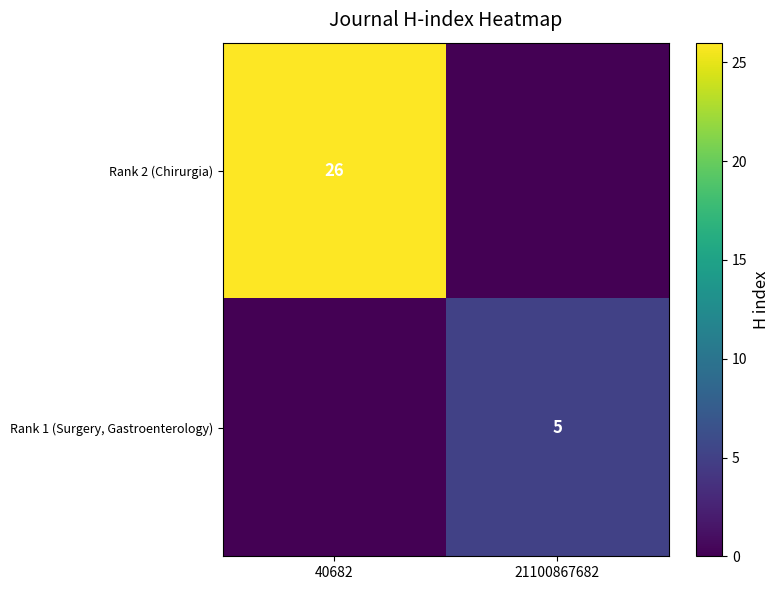

The Rank 2 (Chirurgia) series shows 35 at 40682. True or false?

False